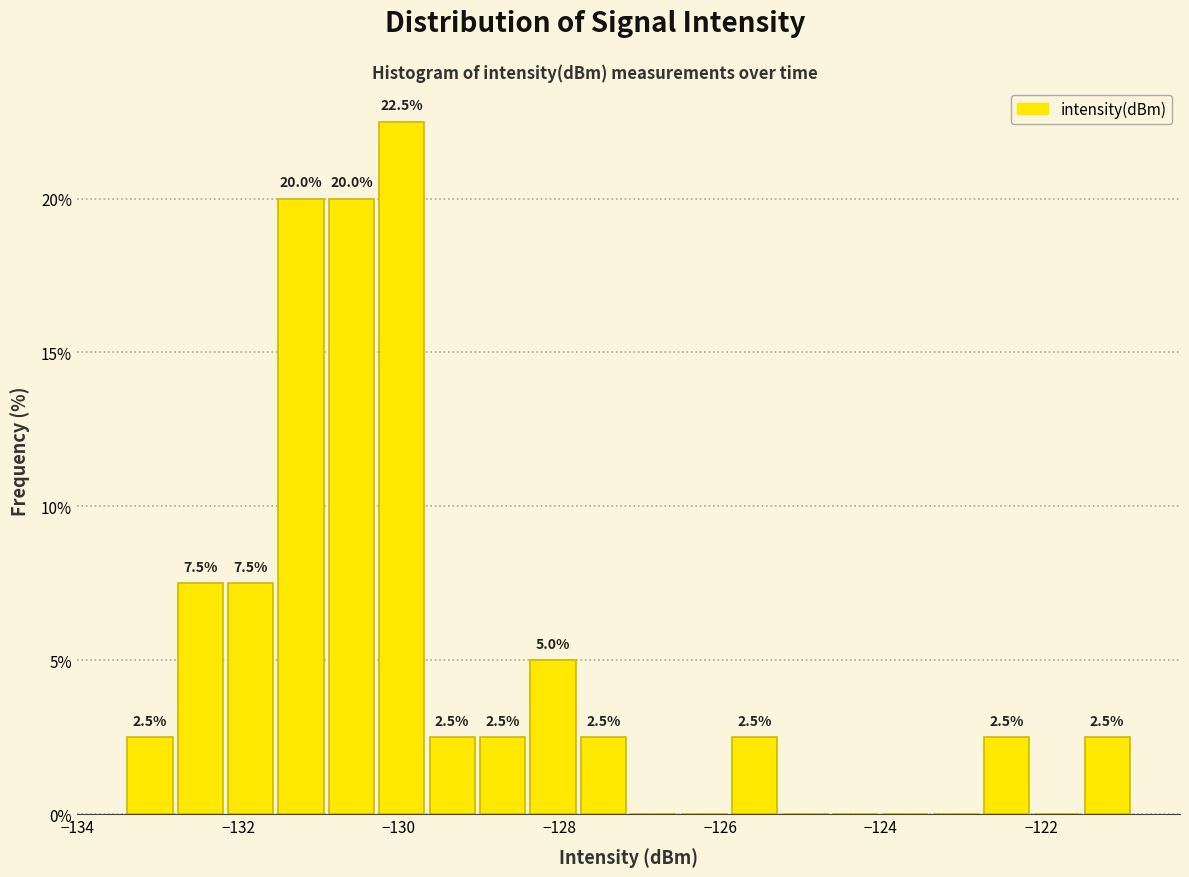

Around what value on the x-axis is the tallest bar? Give the approximate position of its centre, as read against the axis.

-130.0